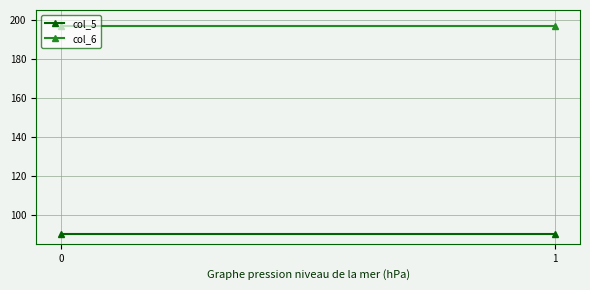

What is the value of the col_6 point at the 2nd from the left?

197